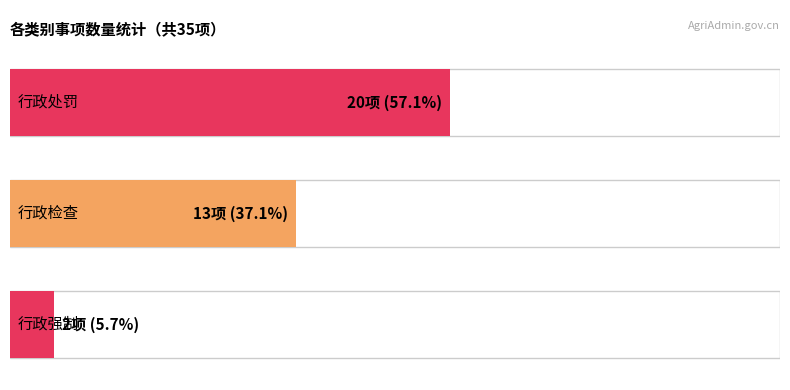

Reading left to right, transcribe all the data shown in this chart.

行政处罚: 20	20
行政检查: 13	13
行政强制: 2	2